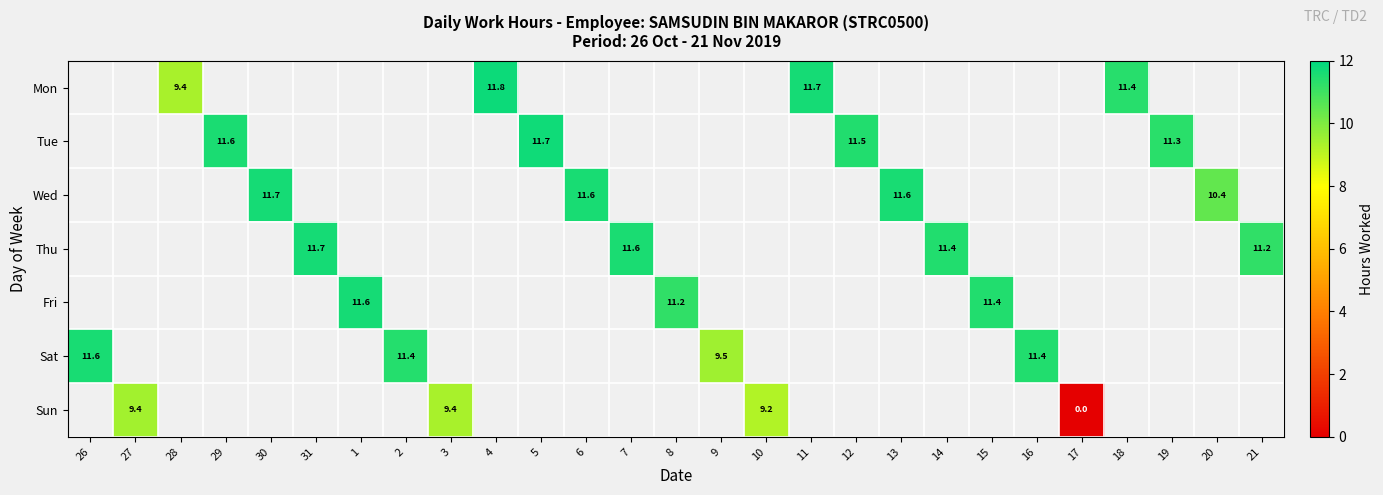

List the series in order of their peak value, highest first.

Mon, Tue, Wed, Thu, Fri, Sat, Sun